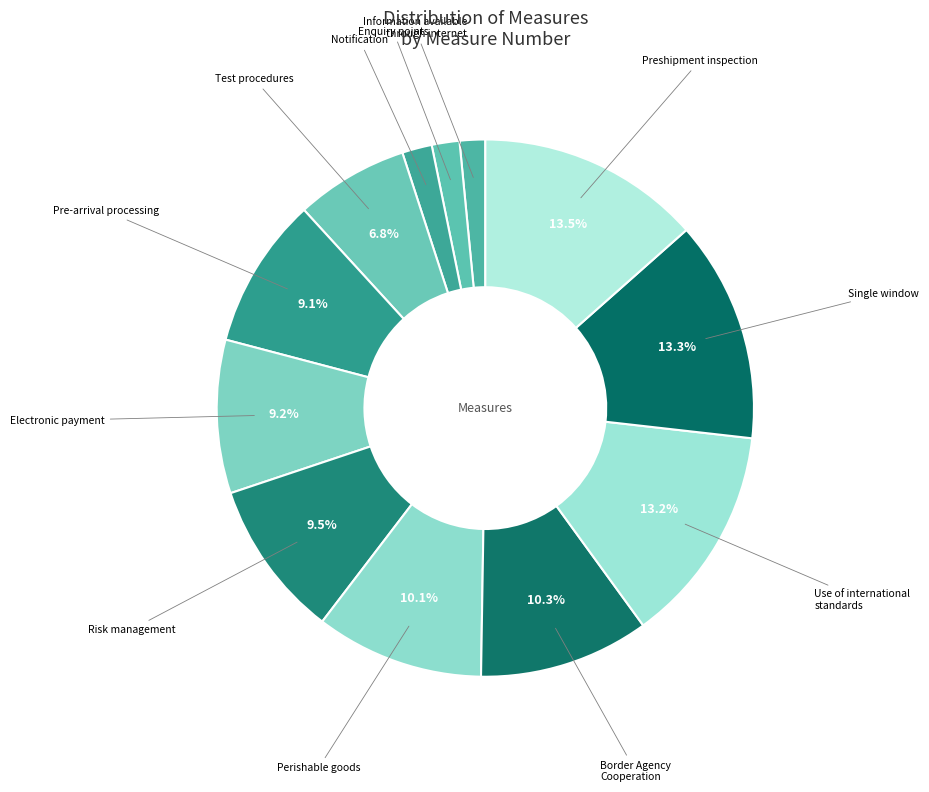

Is there any slice that represents more than half of the pie?

No